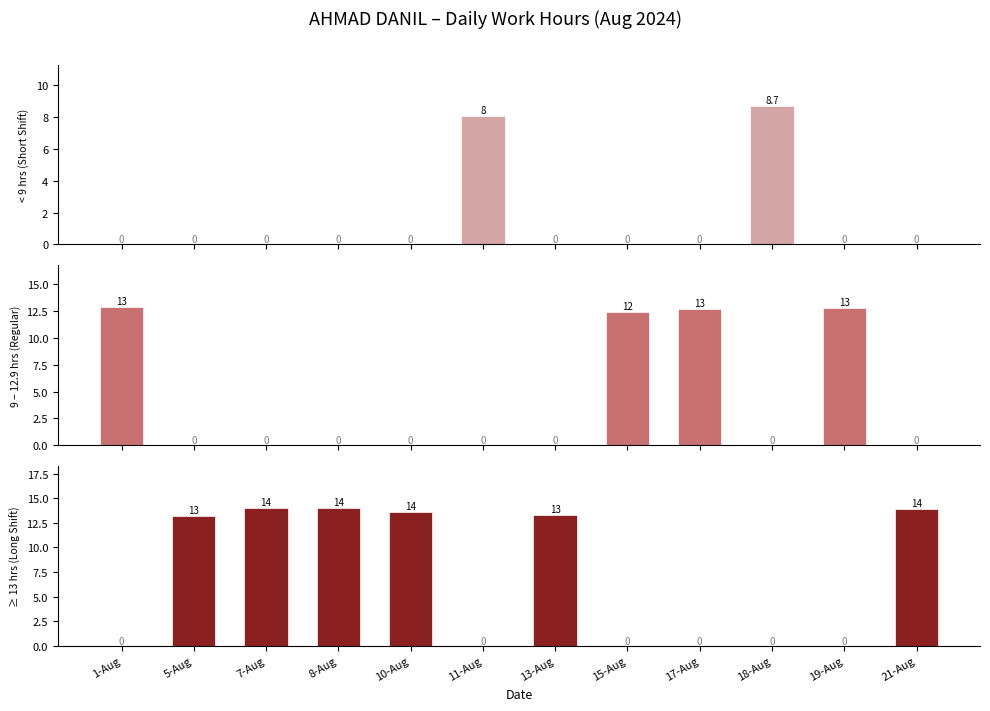

Read the Long value at 10-Aug.

13.6